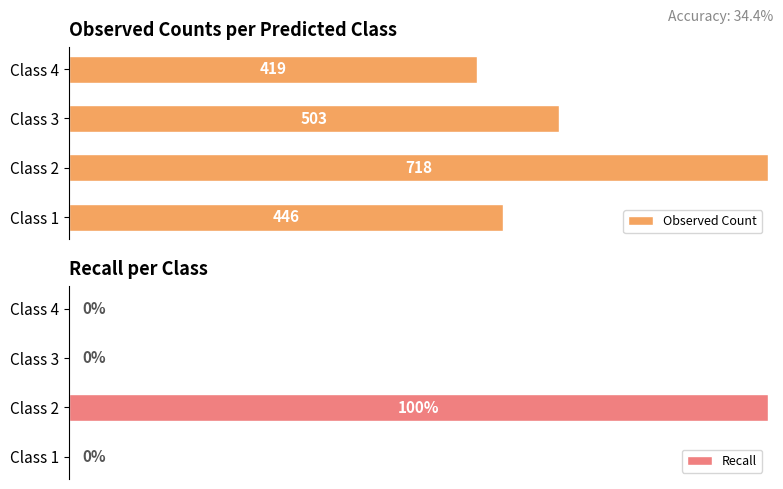

Which series changed the most between Class 3 and Class 4?

Observed Count